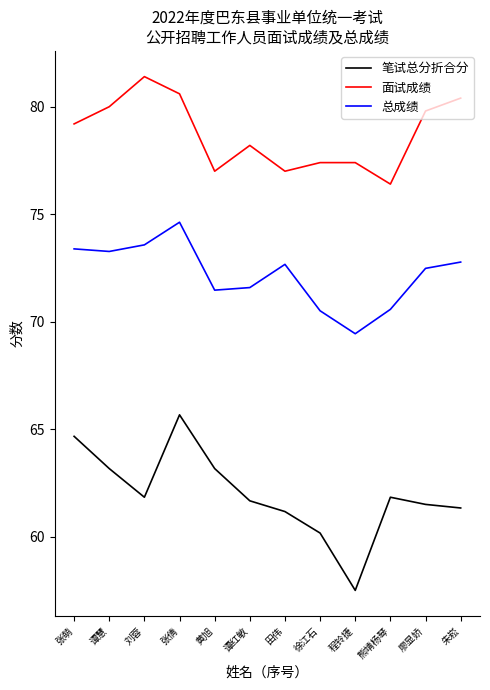

At which label does 面试成绩 first exceed 79?

张萌